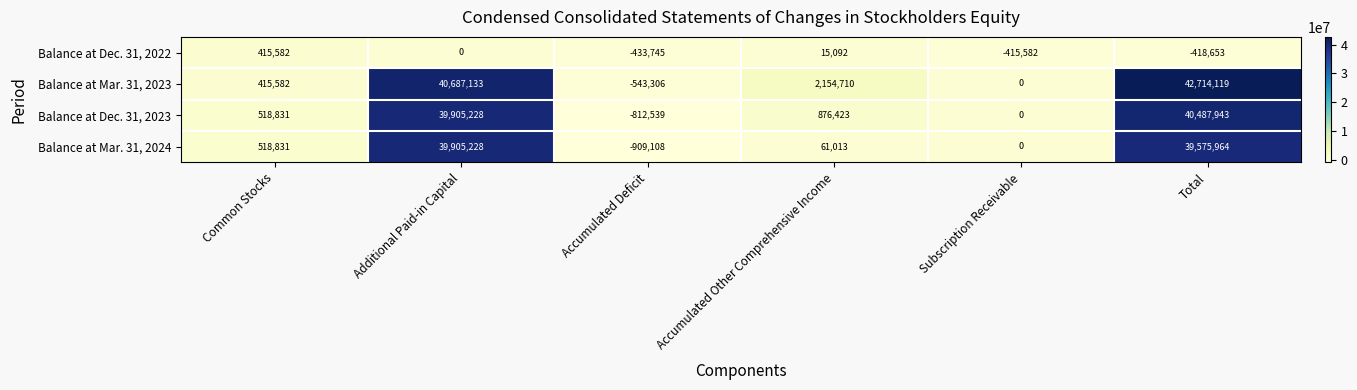

Count the number of categories in the chart.

6